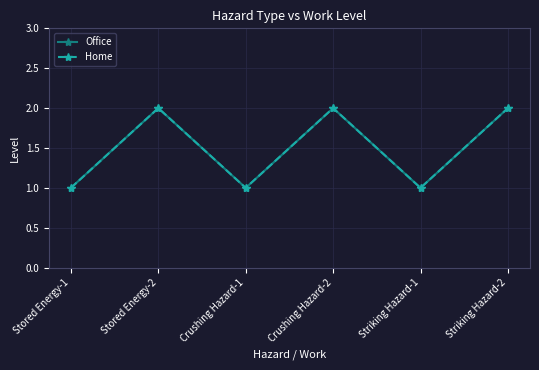

Does the chart have visible grid lines?

Yes